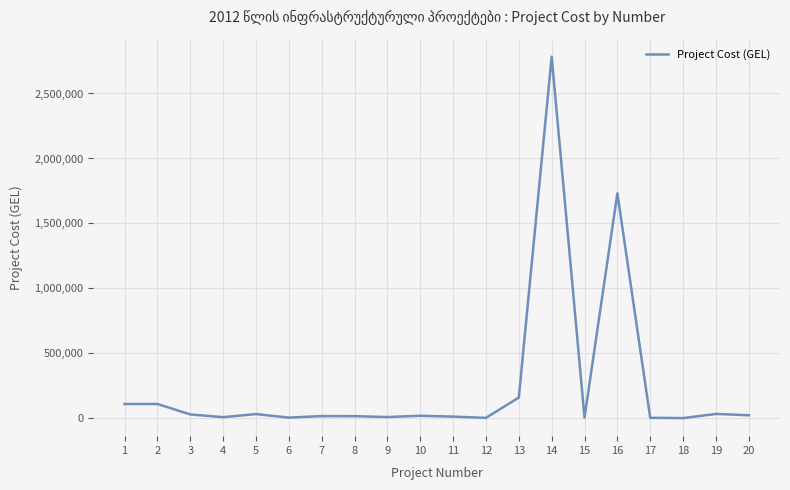

How many categories are shown in the chart?

20